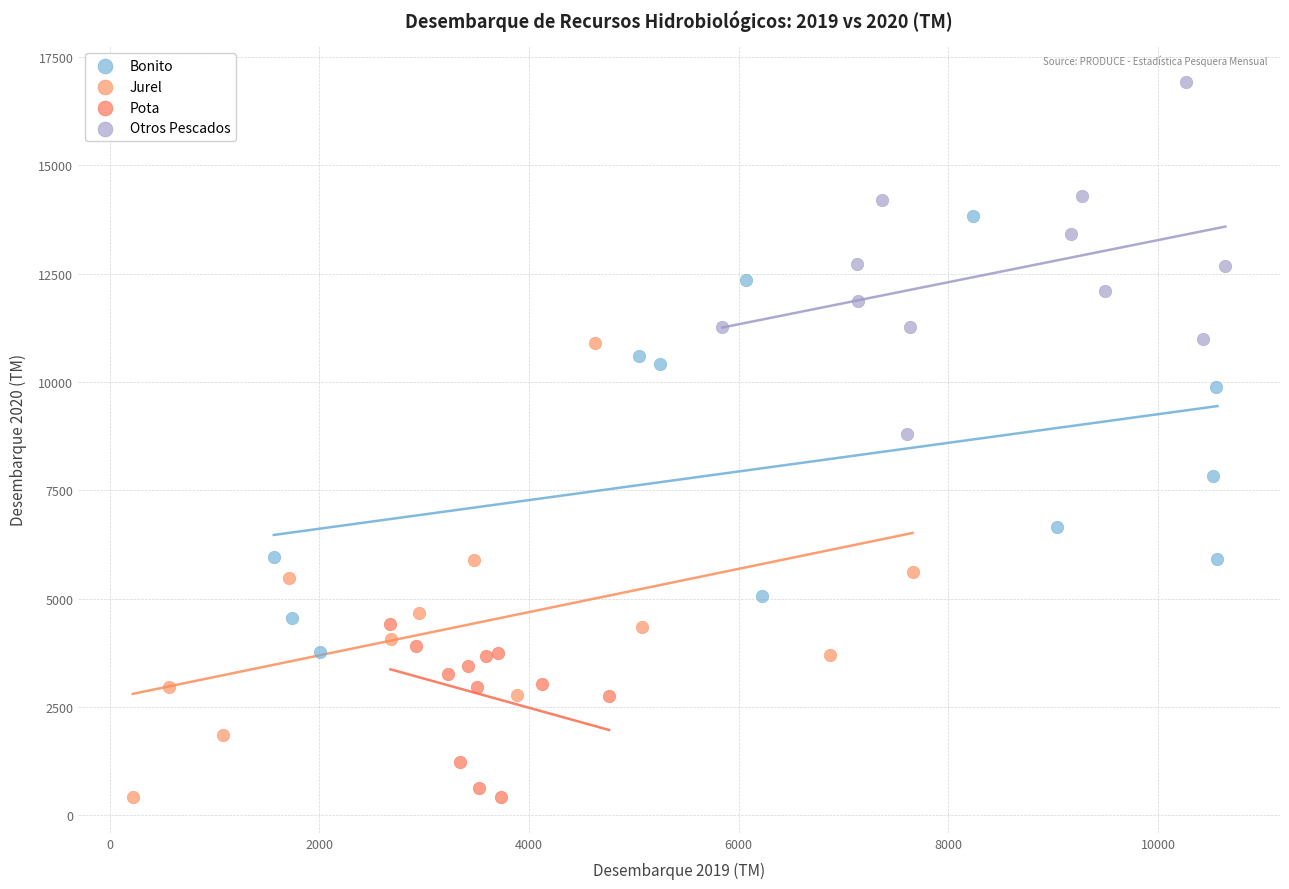

Which series reaches the maximum Y coordinate?

Otros Pescados